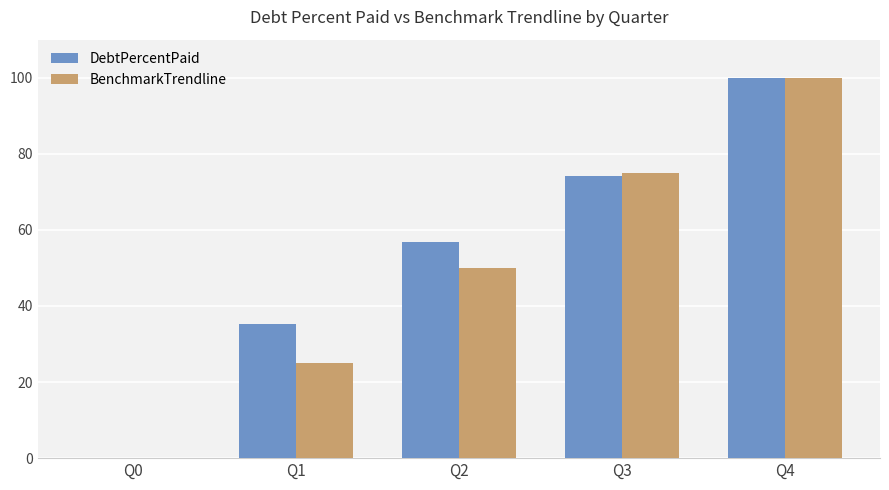

Between Q2 and Q3, which series saw the biggest shift?

BenchmarkTrendline